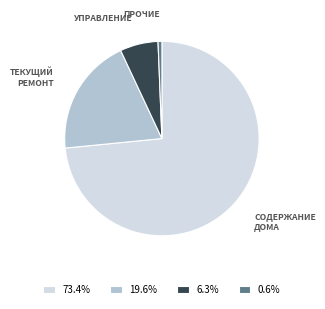

How many slices are in this pie chart?

4